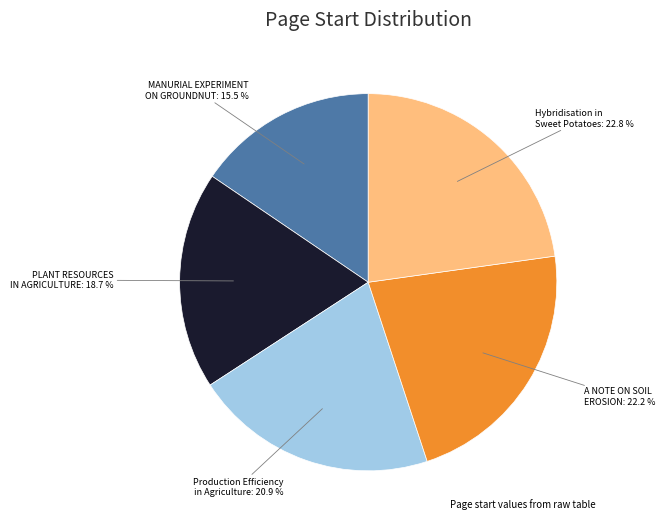

Does any single category account for the majority?

No